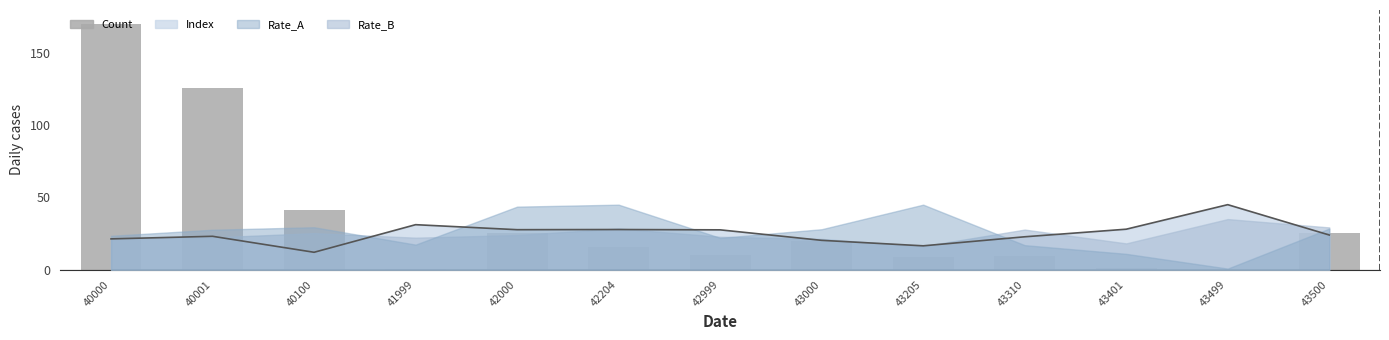

What is the difference between the Count values at 40100 and 43401?

40.2